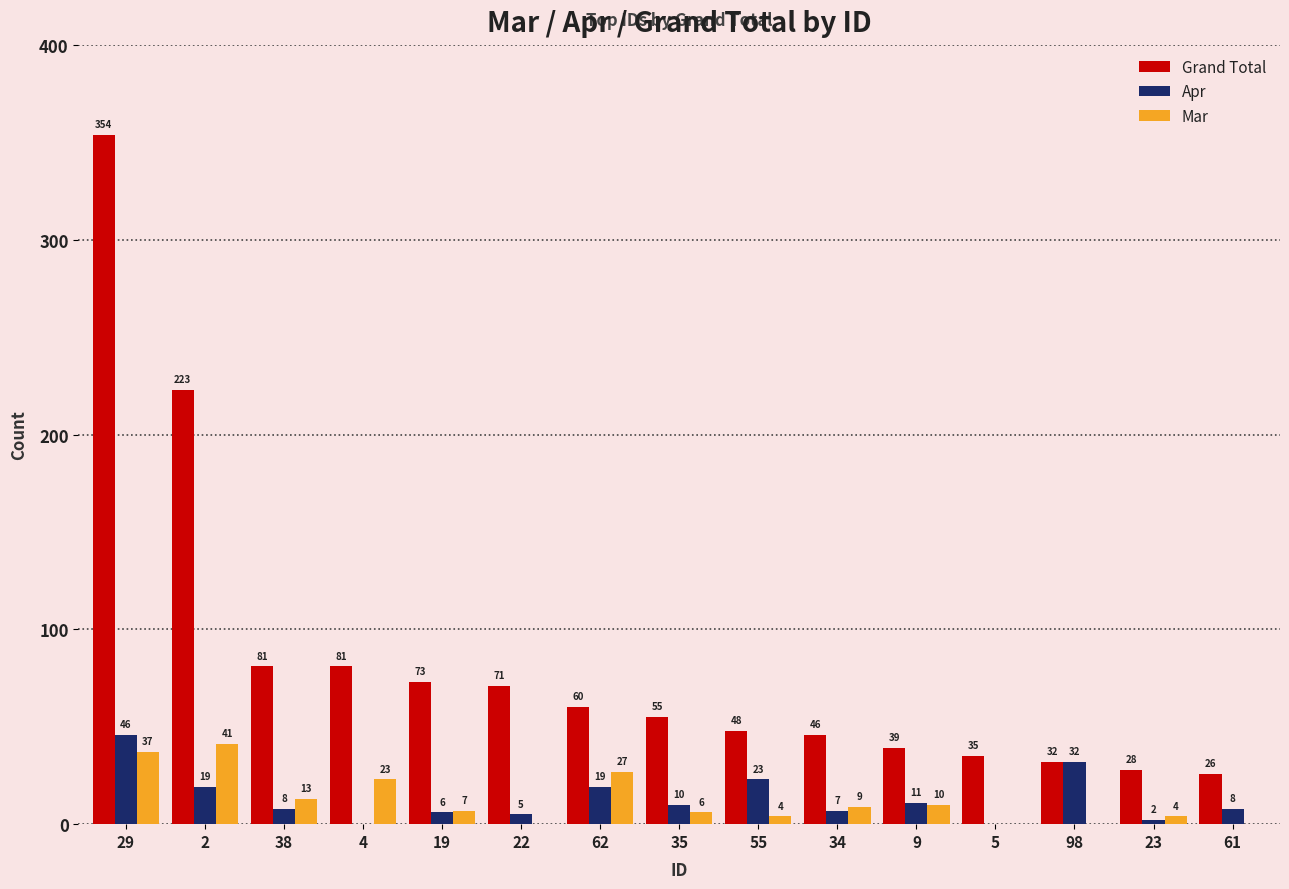

What is the greatest value displayed?

354